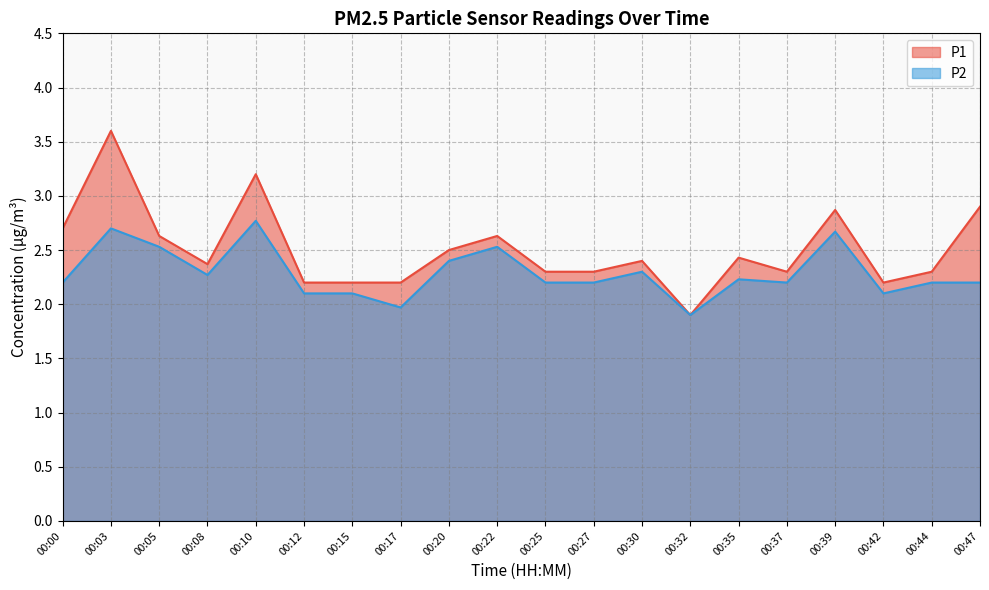

How many distinct data groups are displayed?

2